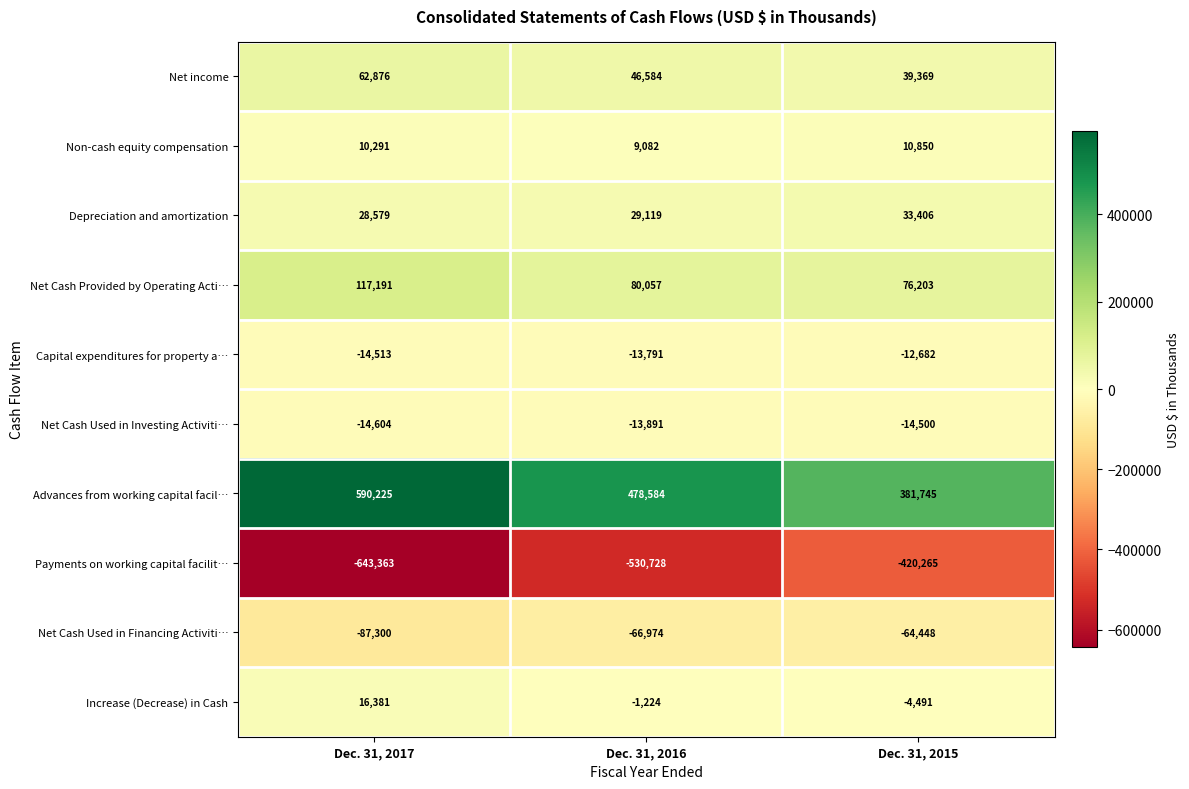

The Depreciation and amortization series shows 9162 at Dec. 31, 2017. True or false?

False